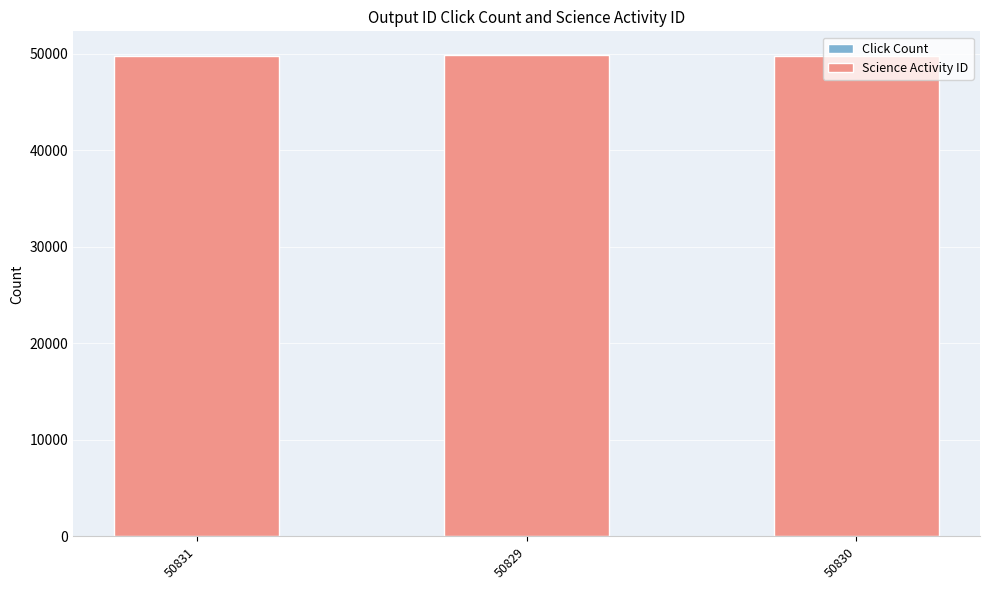

Between 50831 and 50830, which series saw the biggest shift?

Click Count